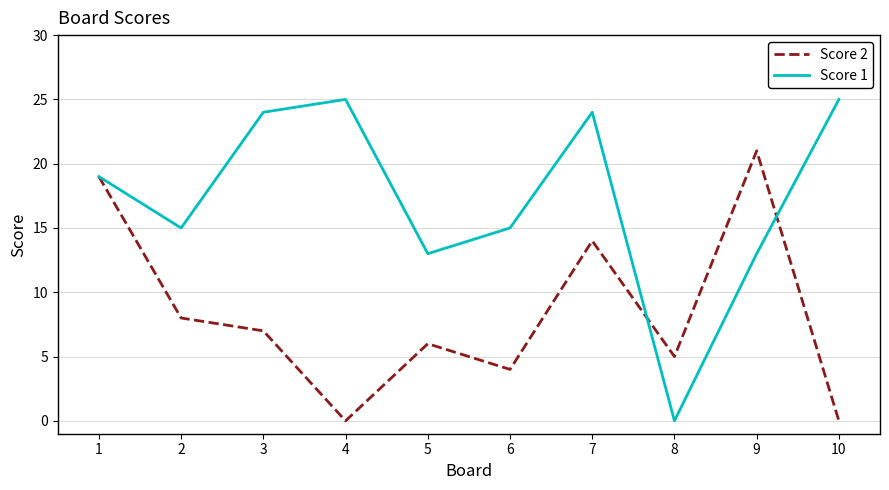

How many categories are shown in the chart?

10